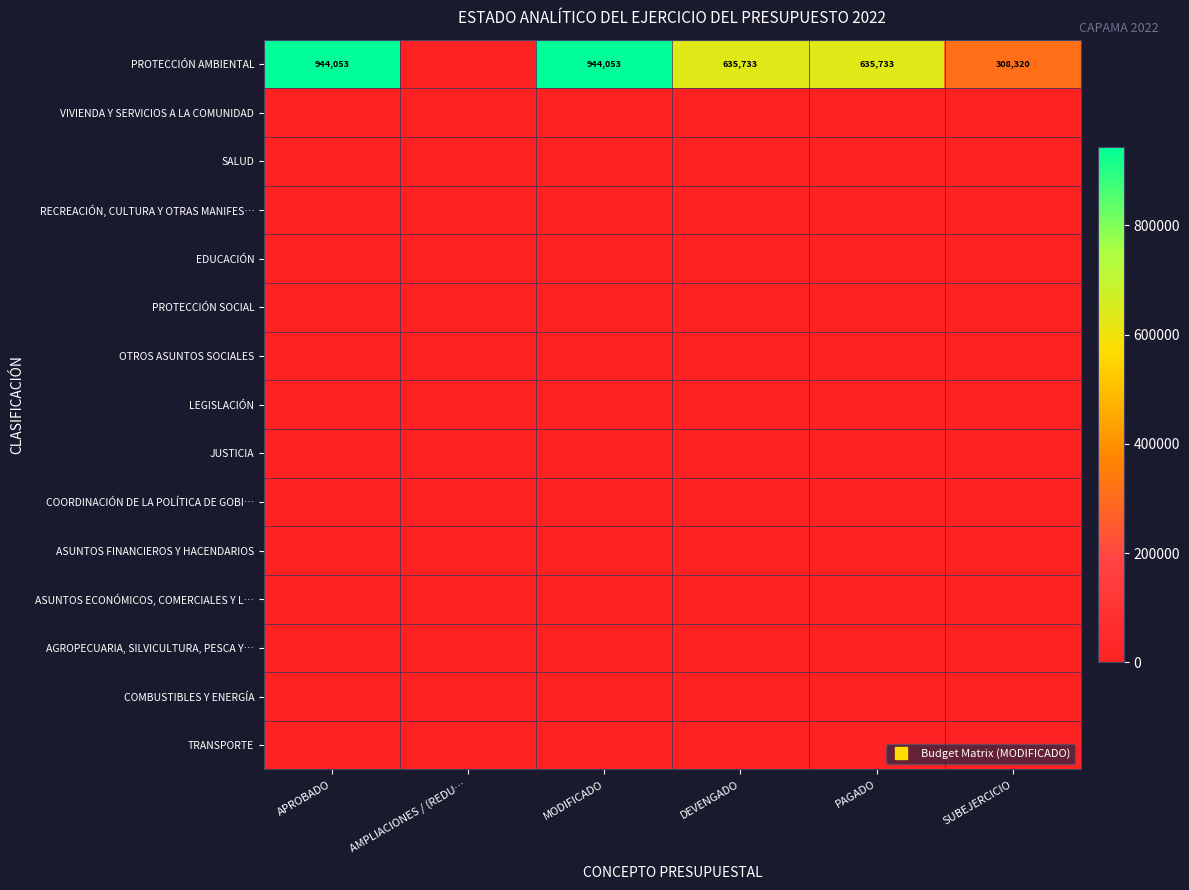

At which label does AGROPECUARIA, SILVICULTURA, PESCA Y… reach its peak?

APROBADO